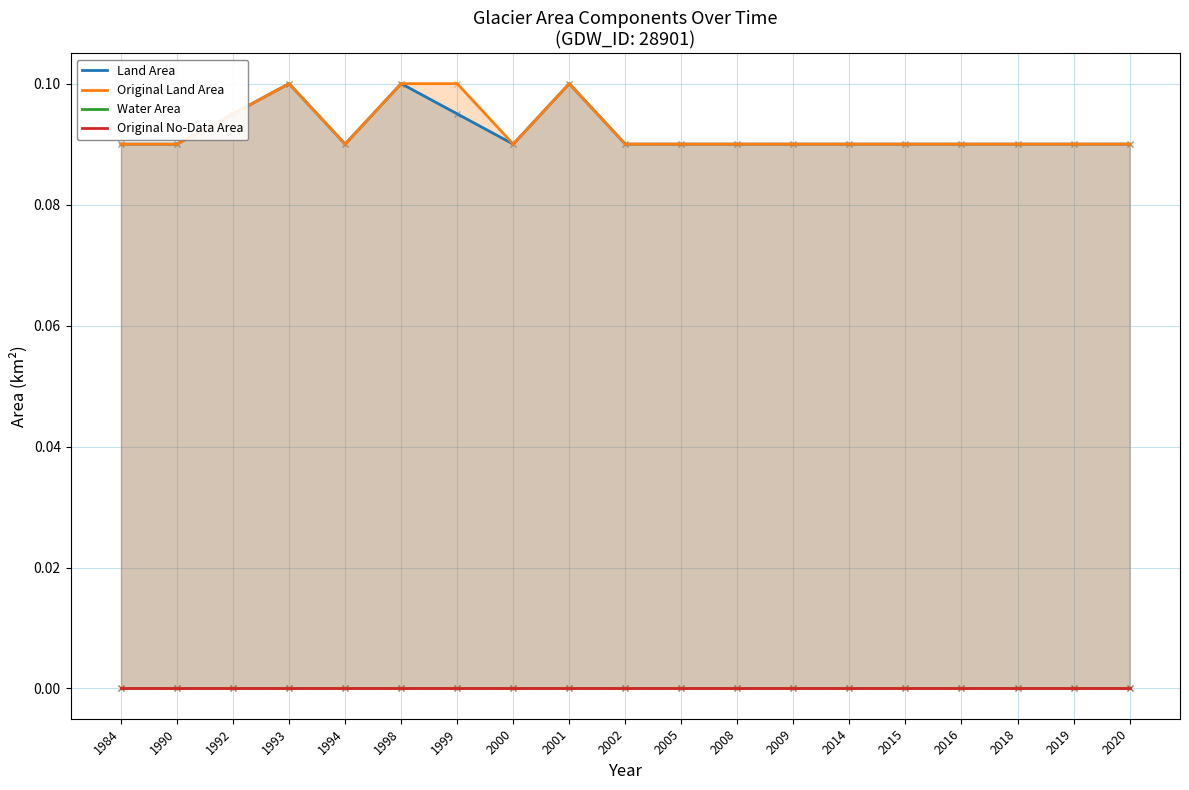

Is the value of Water Area at 2015 greater than the value of Original No-Data Area at 1994?

No